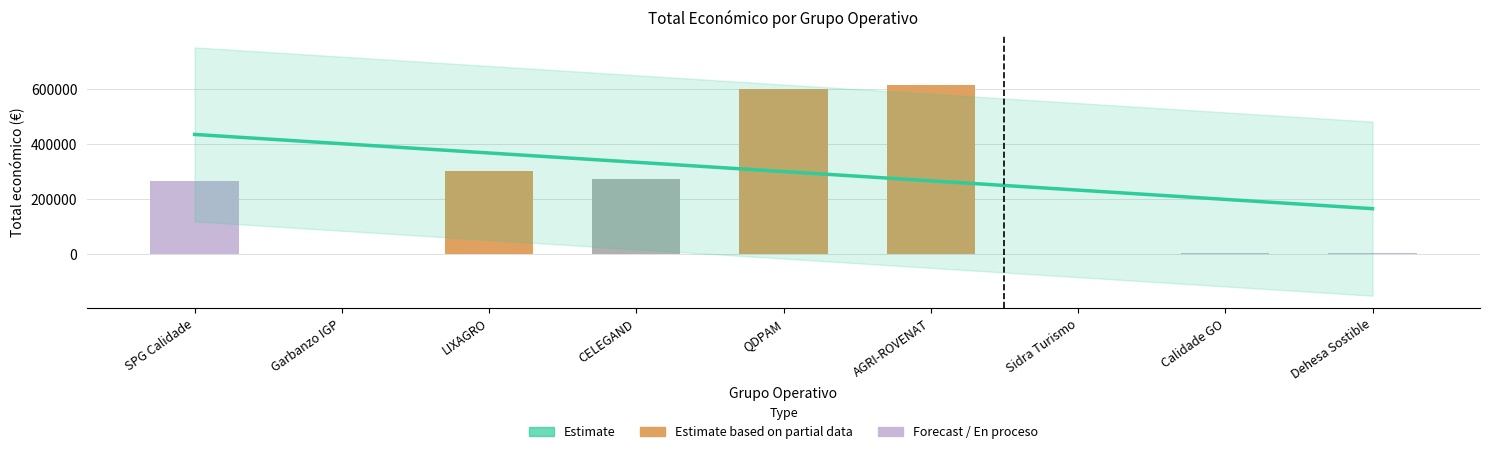

Does the chart contain any negative values?

No